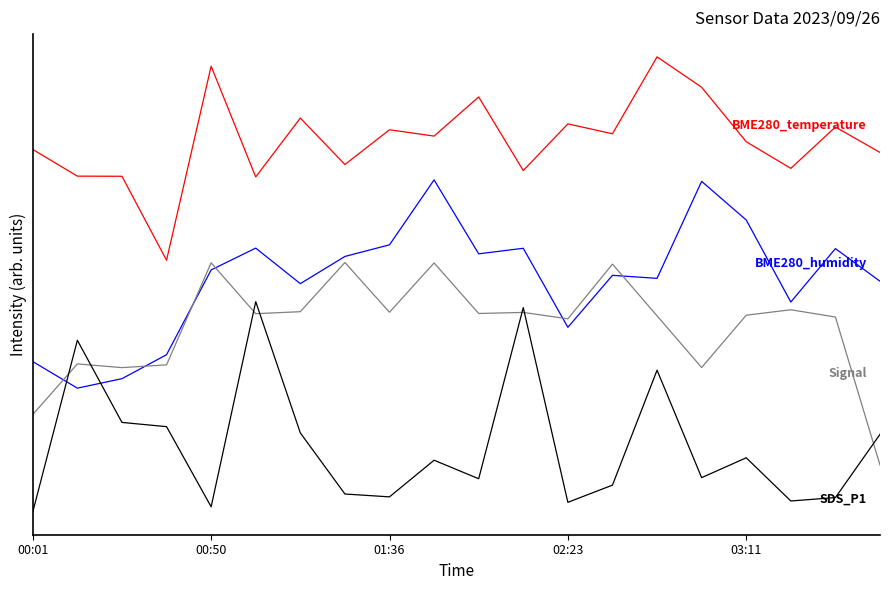

Does the chart display data point markers on the line(s)?

No